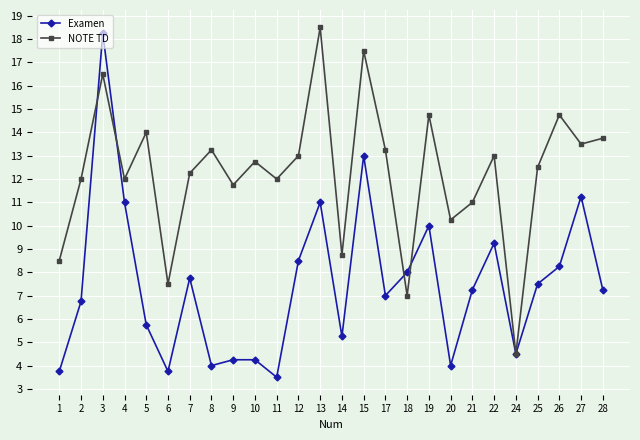

What are all the series names shown in the legend?

Examen, NOTE TD